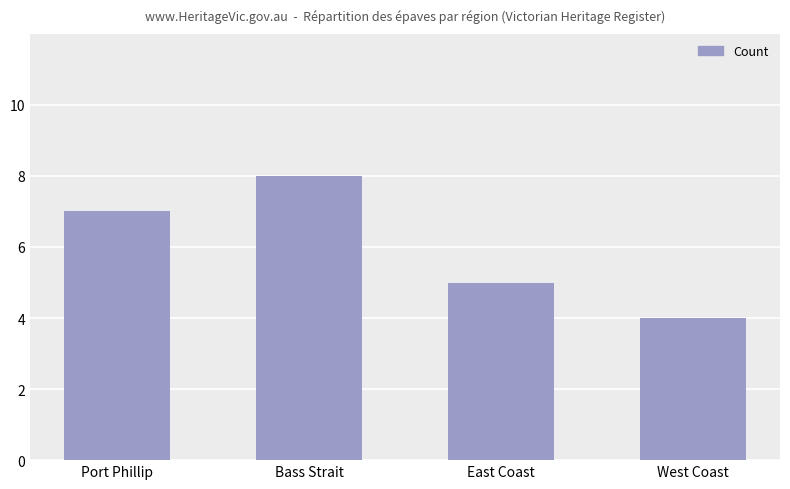

Reading left to right, transcribe all the data shown in this chart.

Port Phillip=7	Bass Strait=8	East Coast=5	West Coast=4